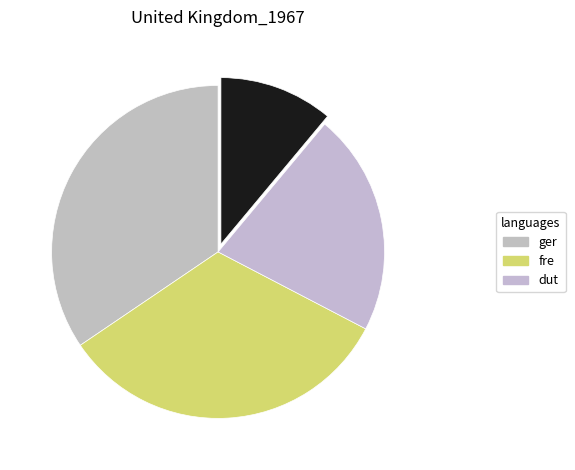

How many slices are in this pie chart?

4